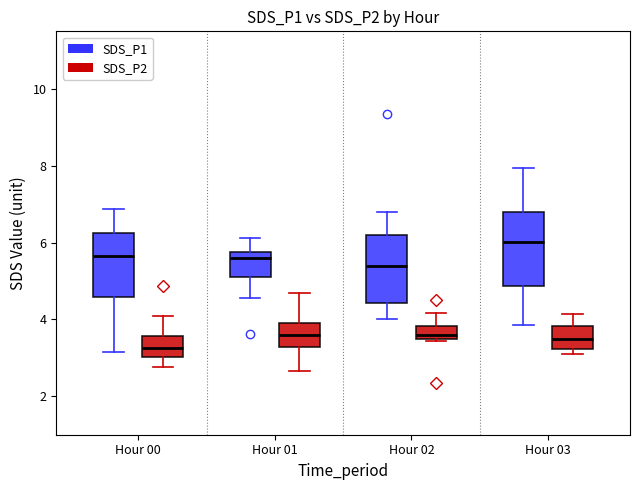

Reading left to right, transcribe this box plot: for each box, give where its median line is, the range the box spans, and where its two whiskers end, as read against the y-axis. The values are not printed on the chart, so give them approximately, as read against the axis.

Hour 00 (SDS_P1): median 5.6, box 4.6 to 6.2, whiskers 3.2 to 6.8
Hour 00 (SDS_P2): median 3.2, box 3.0 to 3.6, whiskers 2.8 to 4.2
Hour 01 (SDS_P1): median 5.6, box 5.2 to 5.8, whiskers 4.6 to 6.2
Hour 01 (SDS_P2): median 3.6, box 3.2 to 4.0, whiskers 2.6 to 4.6
Hour 02 (SDS_P1): median 5.4, box 4.4 to 6.2, whiskers 4.0 to 6.8
Hour 02 (SDS_P2): median 3.6, box 3.4 to 3.8, whiskers 3.4 to 4.2
Hour 03 (SDS_P1): median 6.0, box 4.8 to 6.8, whiskers 3.8 to 8.0
Hour 03 (SDS_P2): median 3.4, box 3.2 to 3.8, whiskers 3.2 (just below the box's lower edge) to 4.2